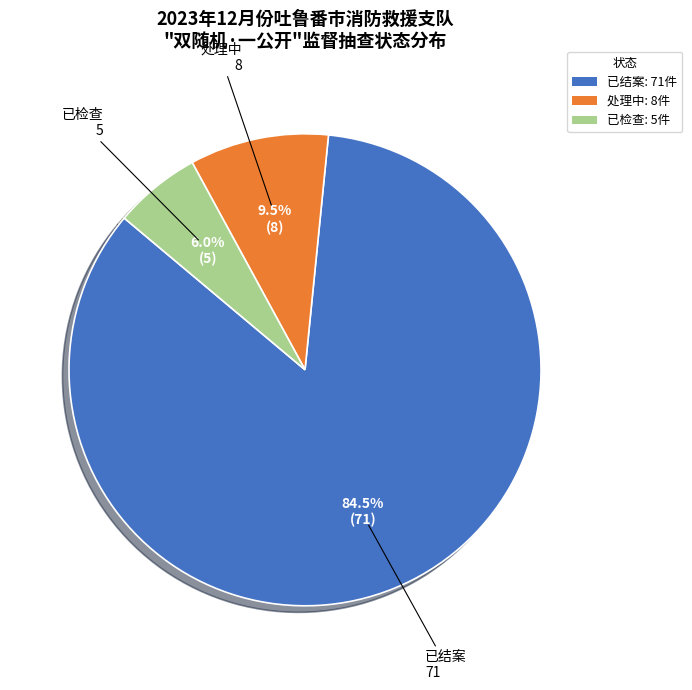

Count the number of slices in the pie.

3